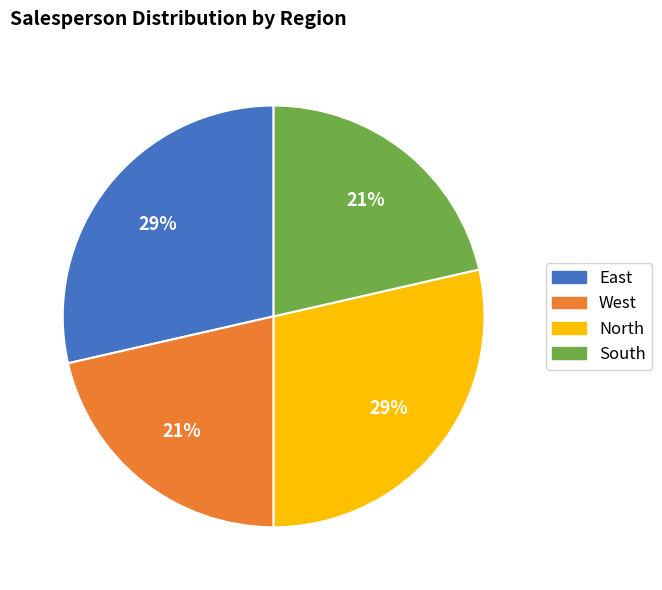

True or false: South accounts for 21% of the total.

True